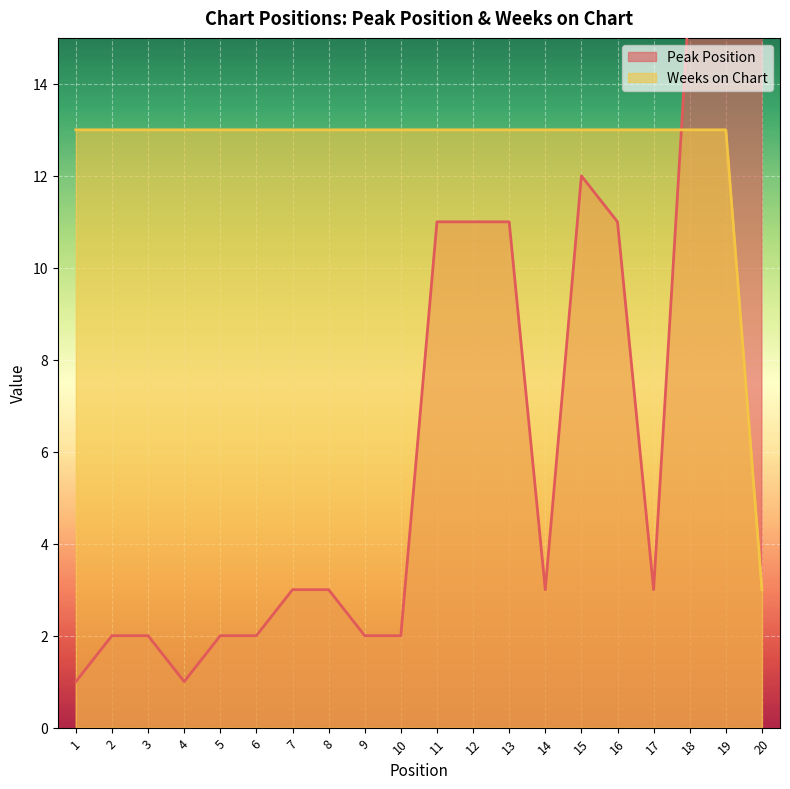

What is the value of the Peak Position point at the 7th from the left?

3